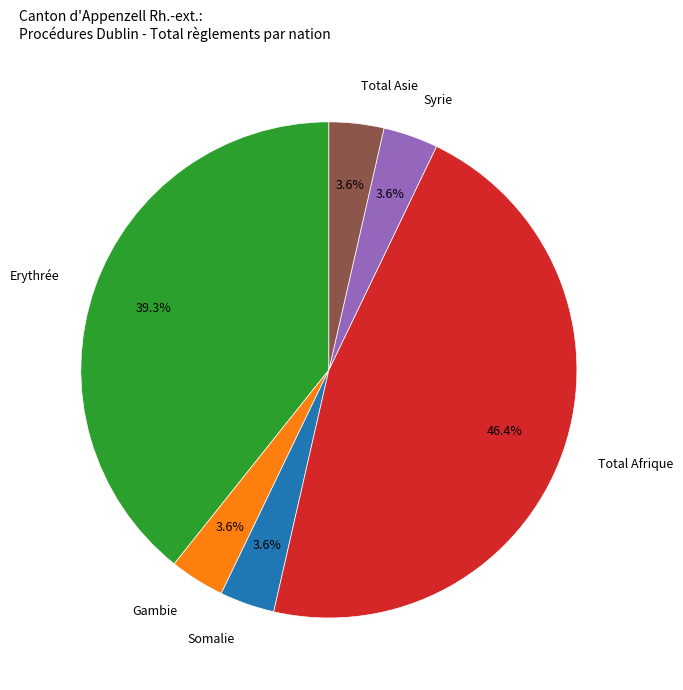

To the nearest percent, what is the difference between the largest and smallest slice percentages?

43%